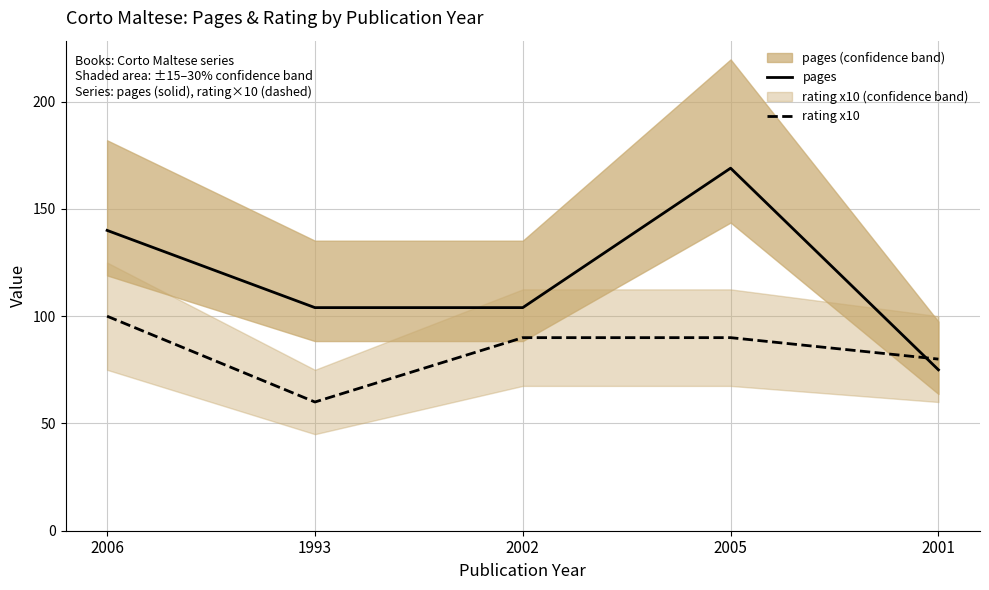

Which series has the largest total across all categories?

pages